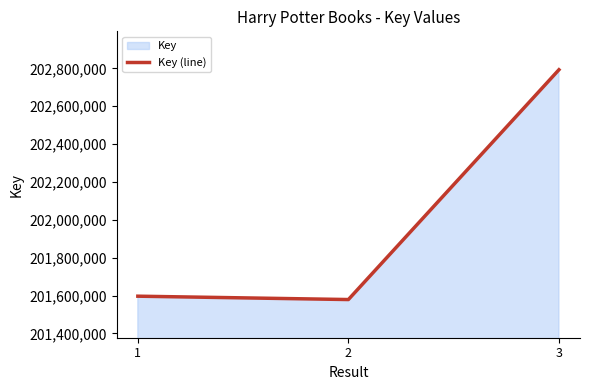

What is the ratio of the value at 2 to the value at 1?

1.0